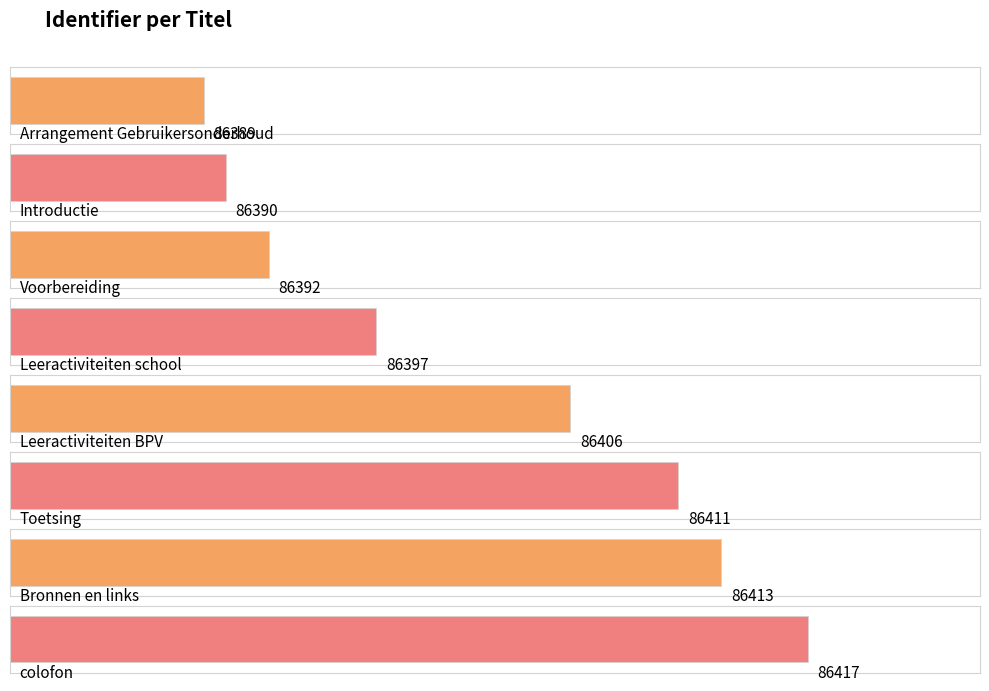

Approximately how many times larger is the value at Leeractiviteiten BPV compared to Toetsing?

1.0